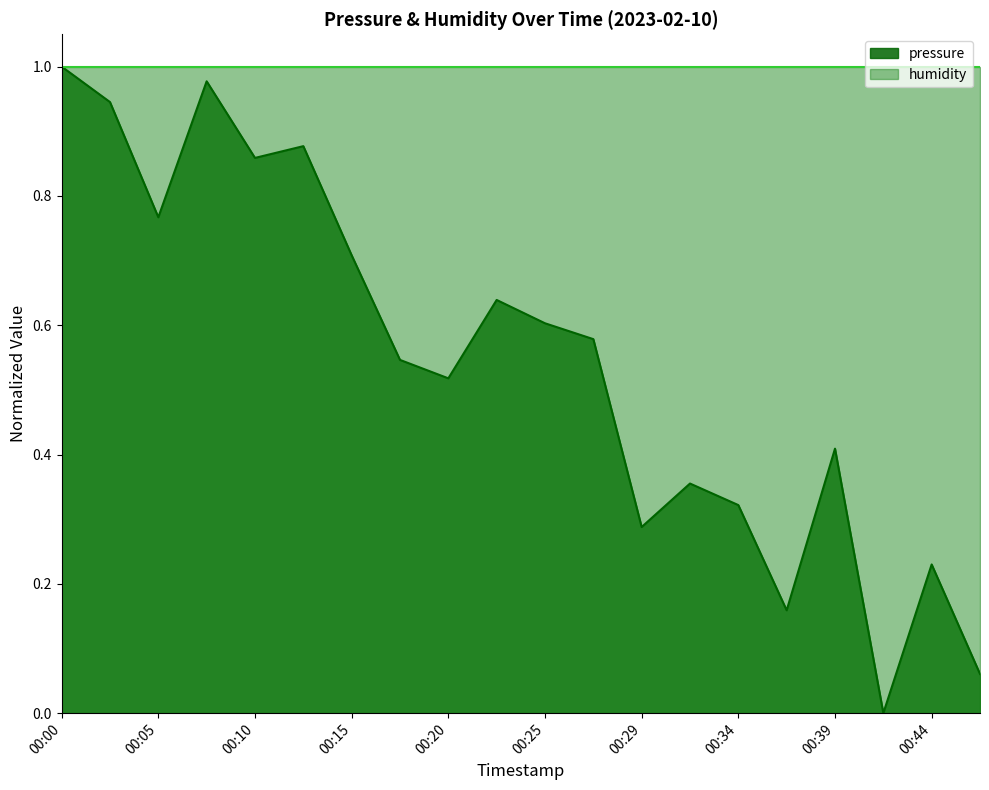

How many distinct data groups are displayed?

2